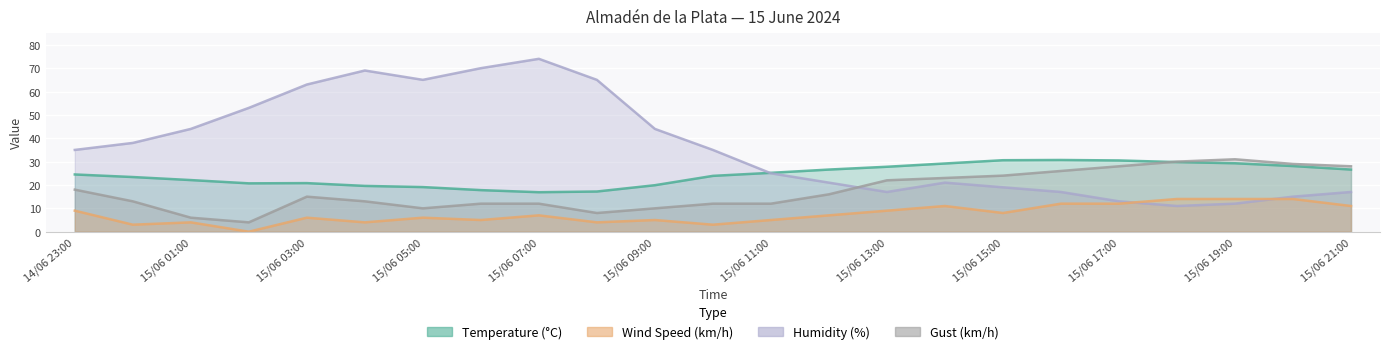

What is the spread (max minus min) of values at 15/06 19:00?

19.0